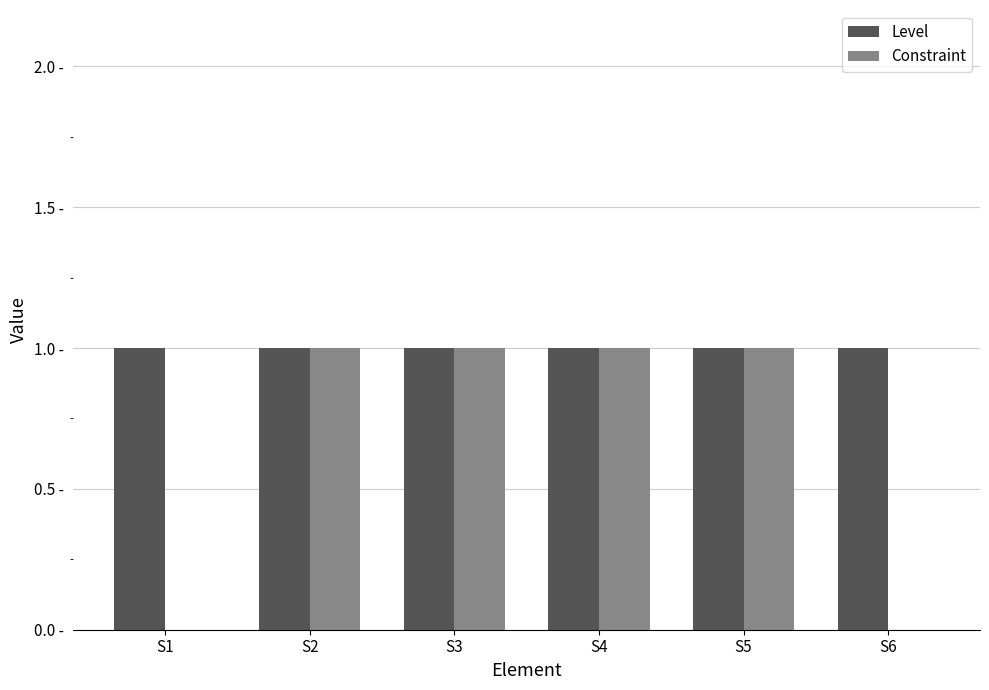

At how many categories does at least one series exceed 0?

6